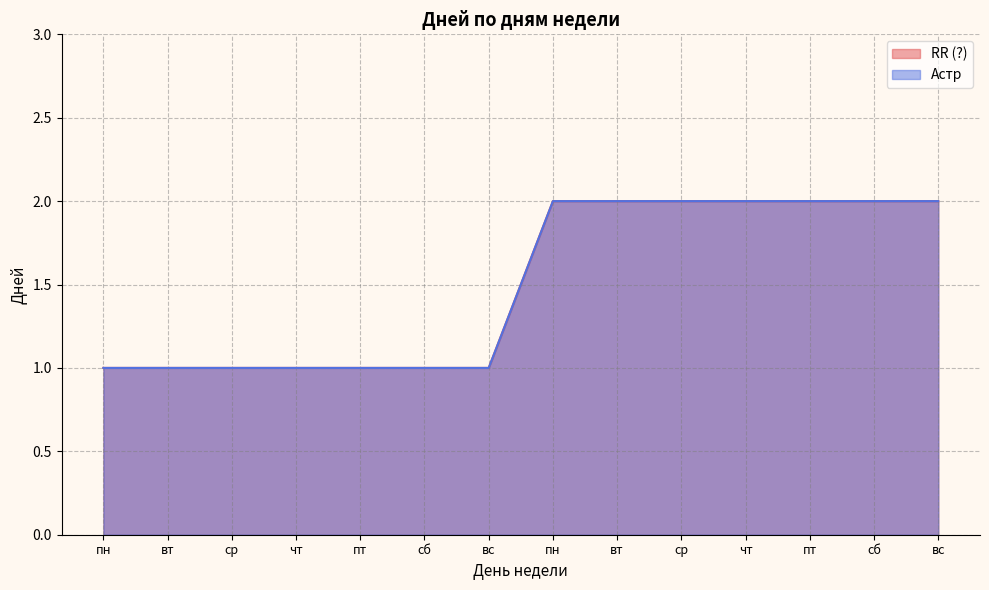

True or false: Астр and RR (?) cross at least once.

False